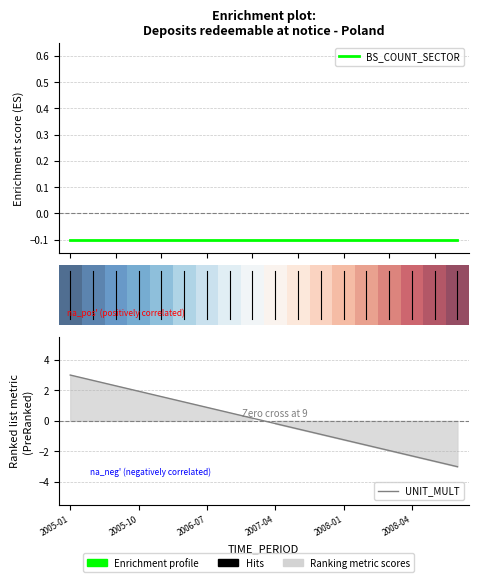

The value of UNIT_MULT at 16 is -2.6. True or false?

True